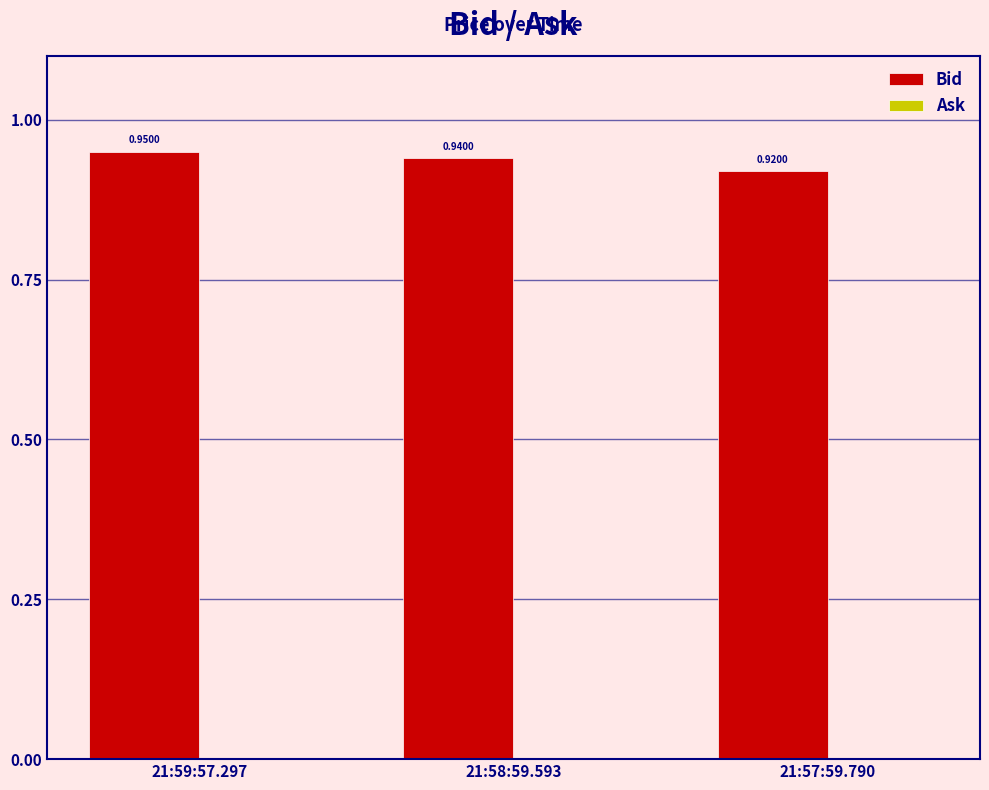

What is the sum of all values?

2.8